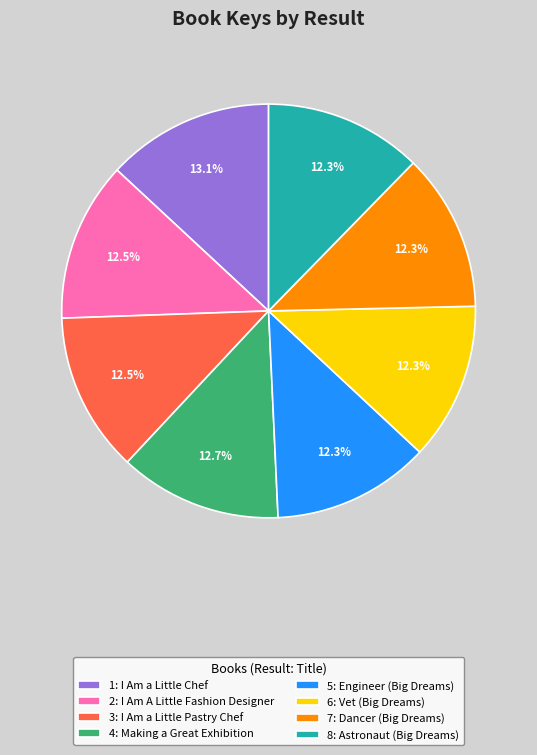

Between 1: I Am a Little Chef and 7: Dancer (Big Dreams), which is larger?

1: I Am a Little Chef